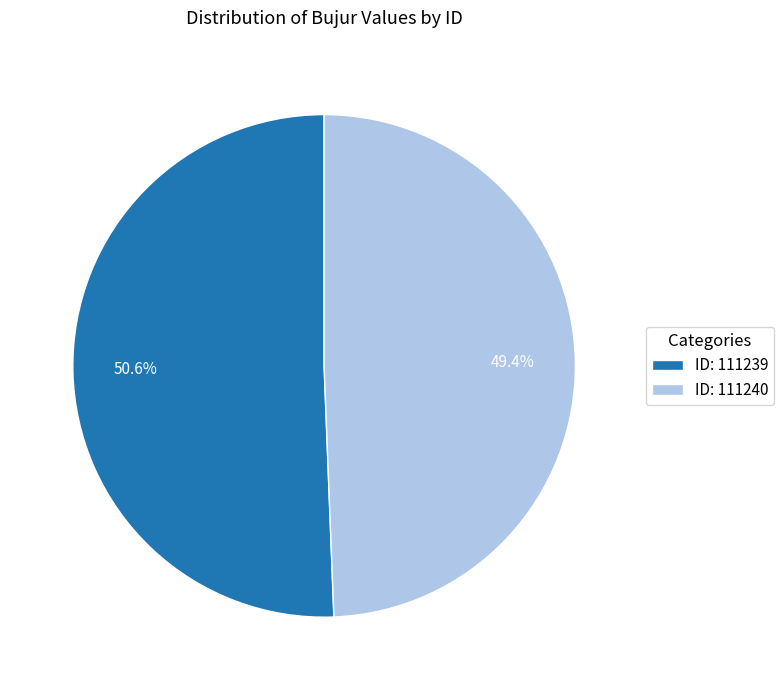

What portion of the pie excludes ID: 111239?

49.4%